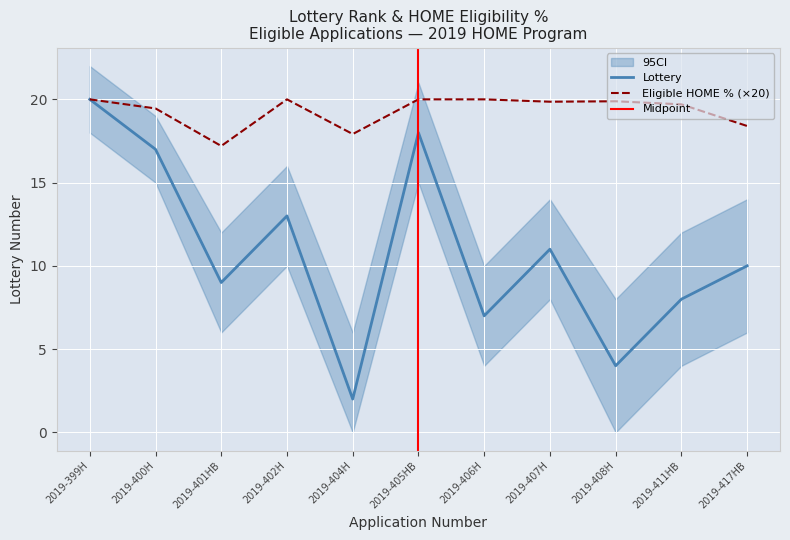

True or false: Eligible HOME Request as % of Maximum and Lottery intersect in this chart.

False